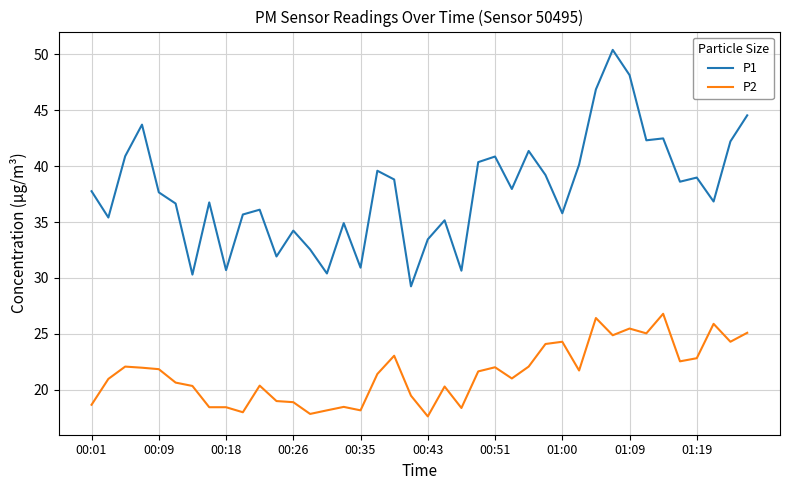

What is the difference between the maximum and minimum values in the P1 series?

21.1